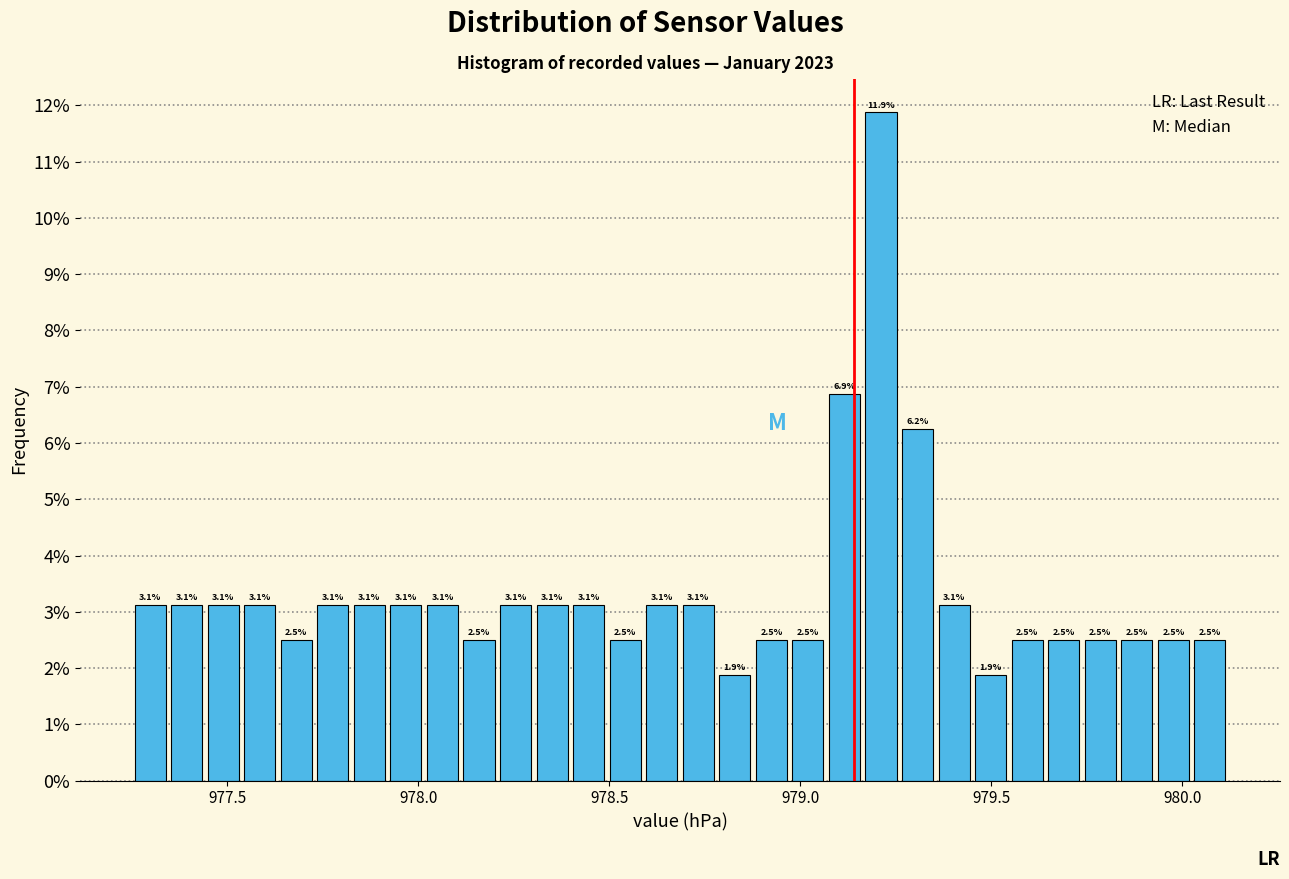

Read against the x-axis, roughly where is the centre of the tallest bar?

979.20